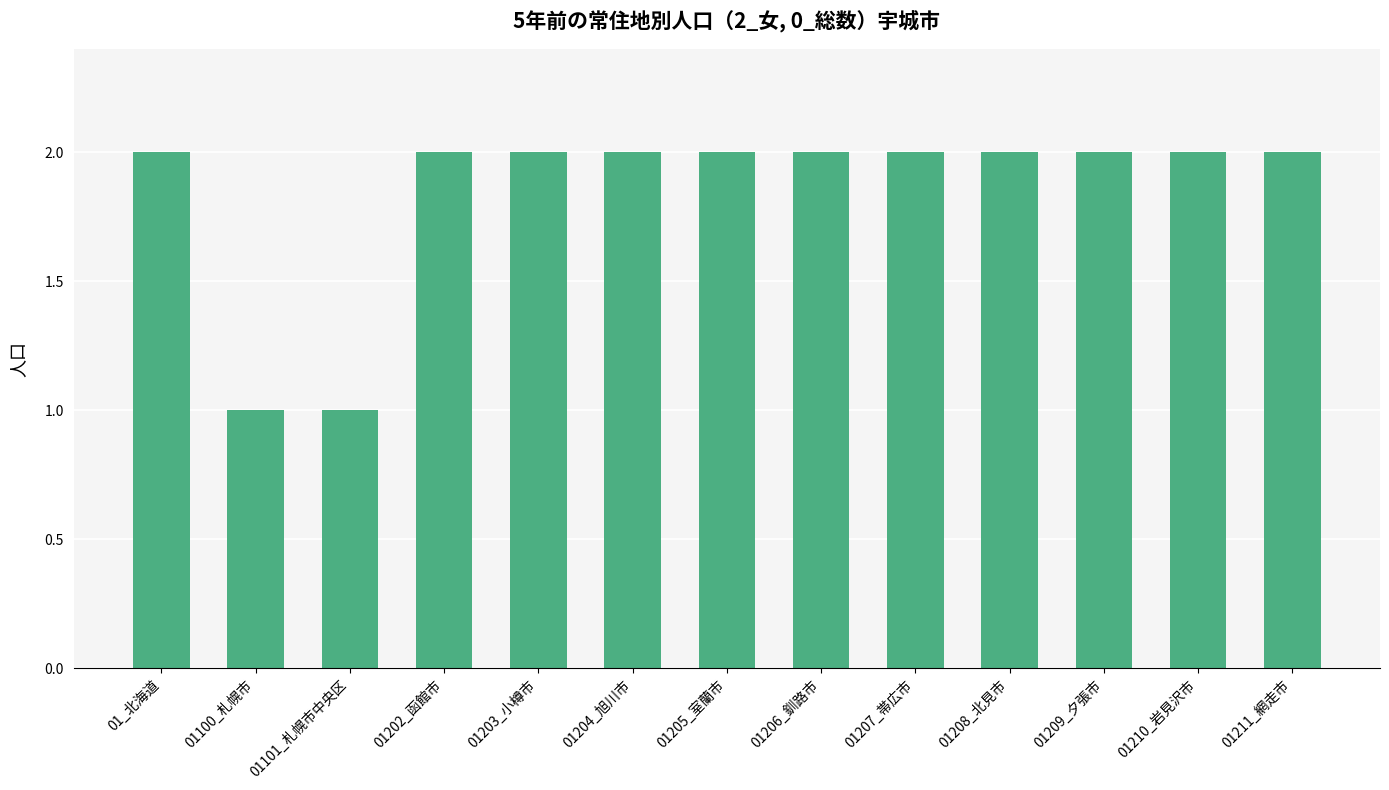

The chart shows a value of 3 at 01211_網走市. True or false?

False